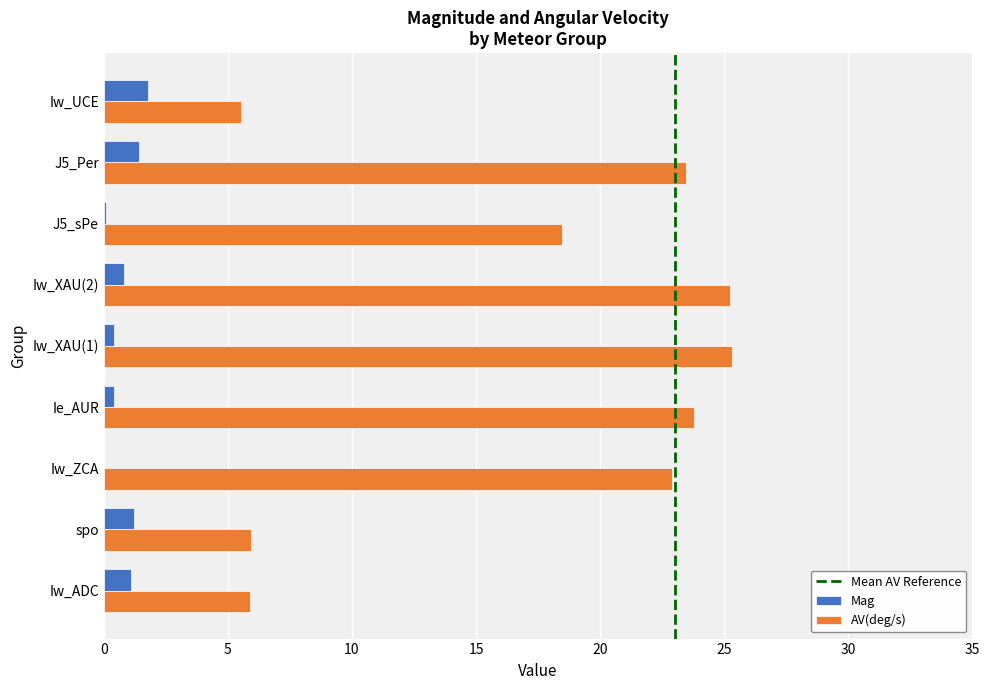

Is the value of Mag at Iw_XAU(2) greater than the value of AV(deg/s) at Iw_ADC?

No